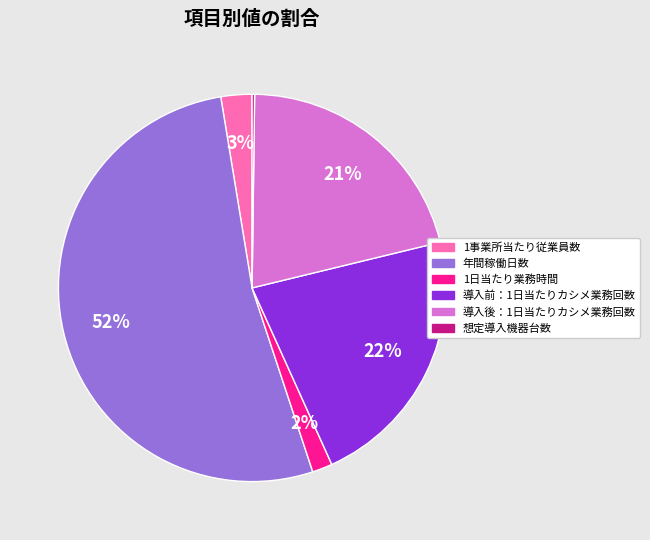

Is it true that 1事業所当たり従業員数 is 3% of the pie?

True